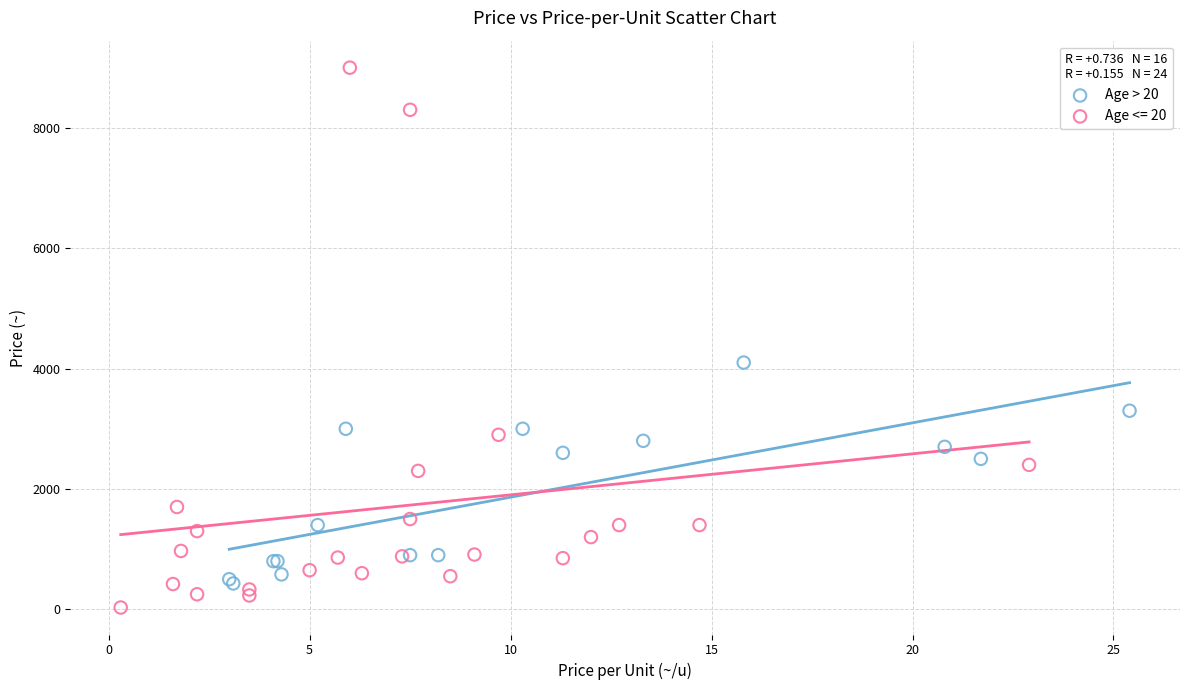

Which series reaches the maximum Y coordinate?

Age <= 20